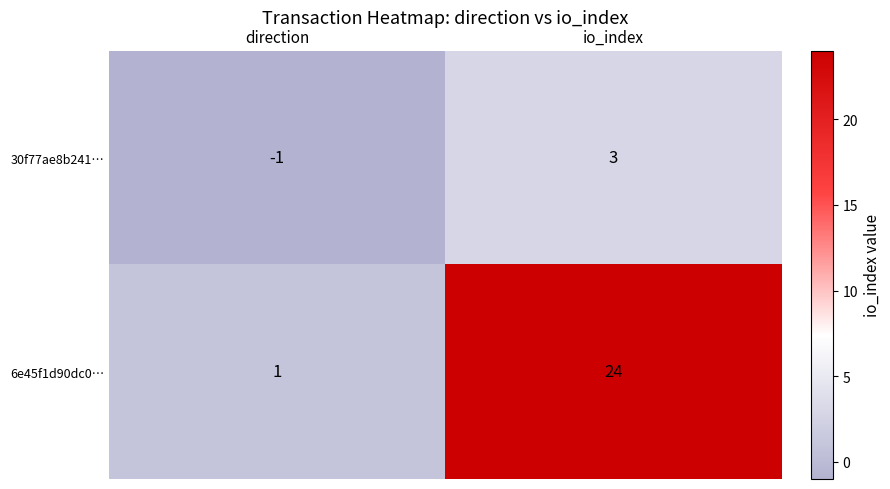

Where is 30f77ae8b241… nearest to the value 1?

direction